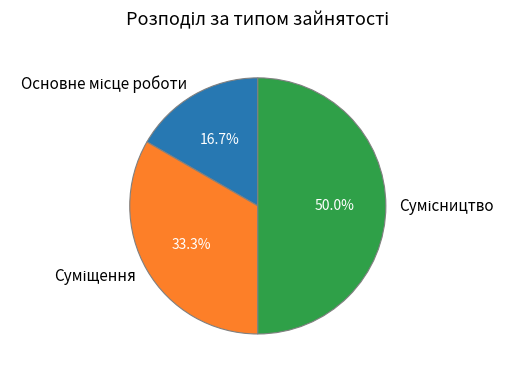

How many slices are in this pie chart?

3